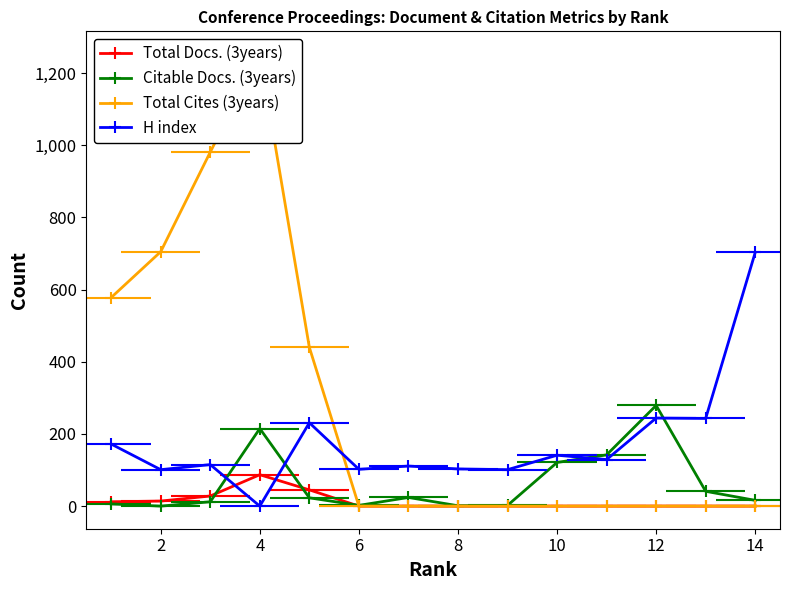

What is the spread (max minus min) of values at 14?

703